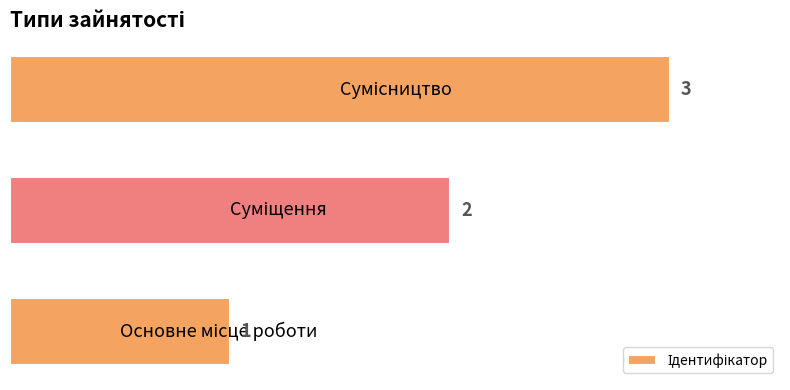

How many values are between 1 and 3?

3